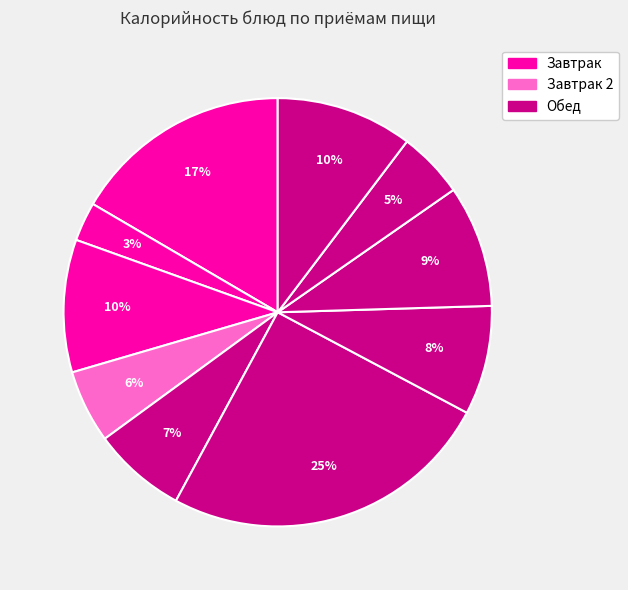

How many slices are in this pie chart?

10